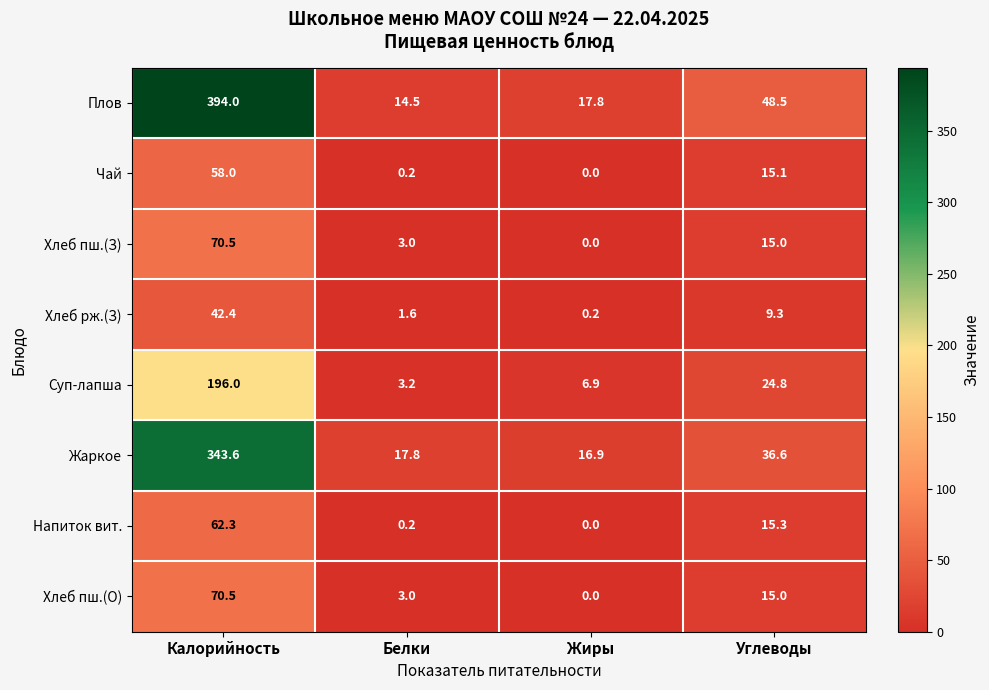

Which series has the largest total across all categories?

Плов